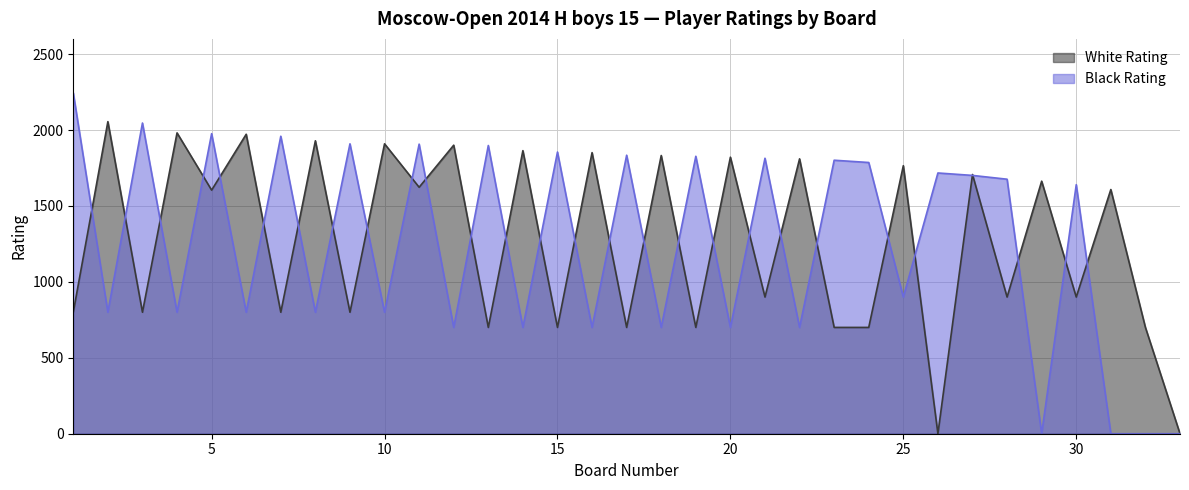

At which label does White Rating reach its minimum?

26